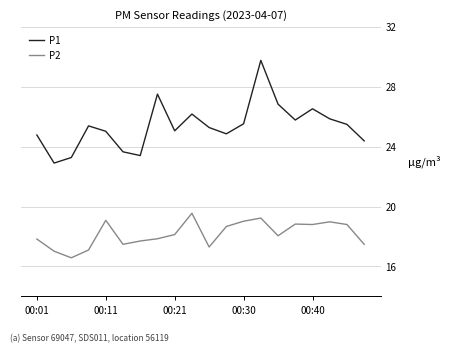

What is the minimum value for P1?

22.9